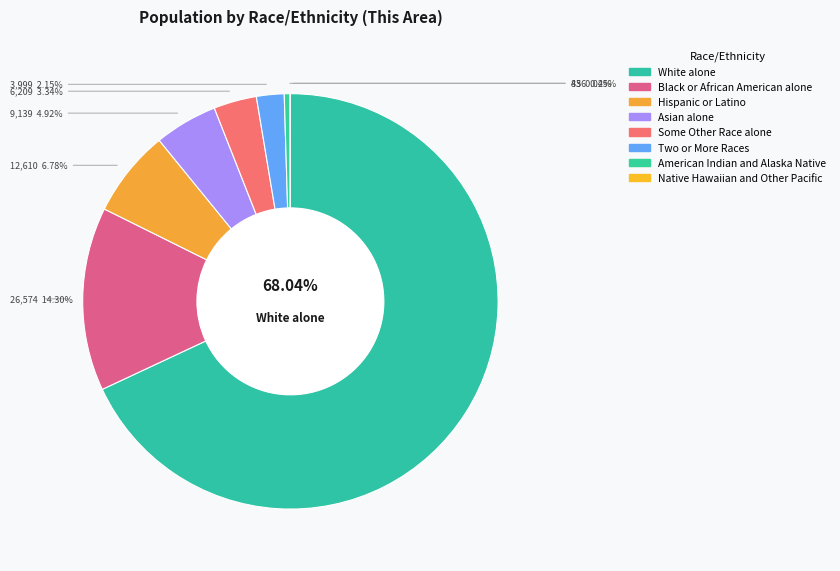

The White alone slice represents 68% of the pie. True or false?

True